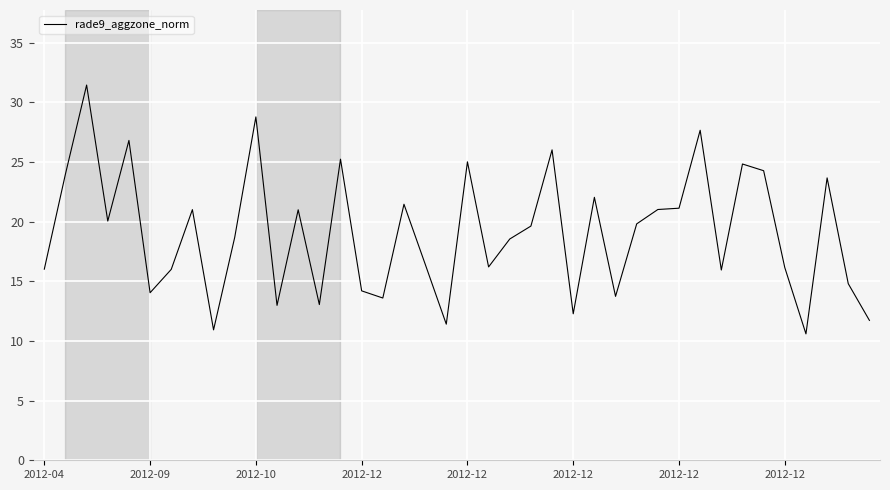

What is the difference between the maximum and minimum values?

20.9